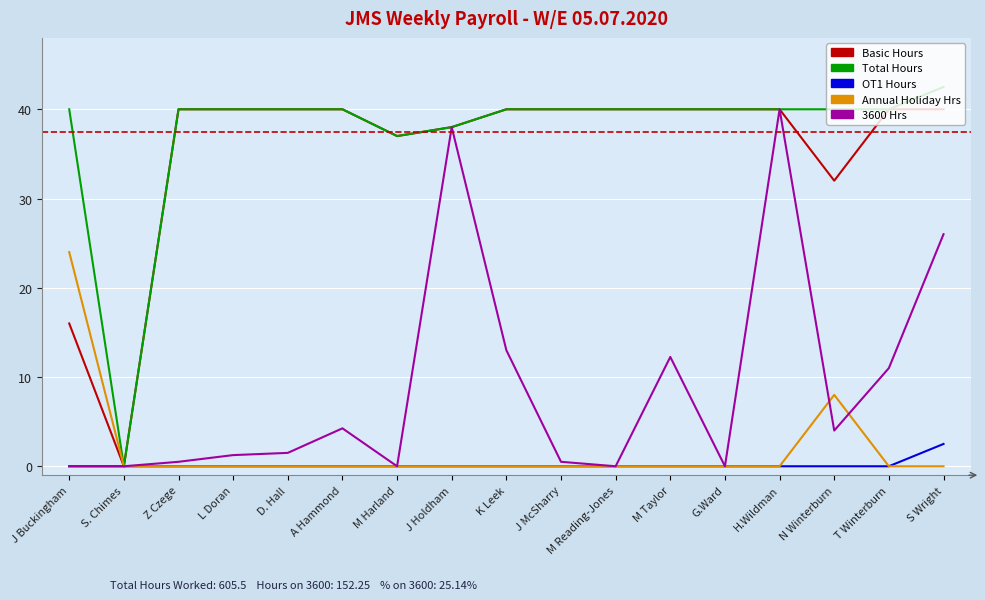

At which label does Total Hours reach its peak?

S Wright